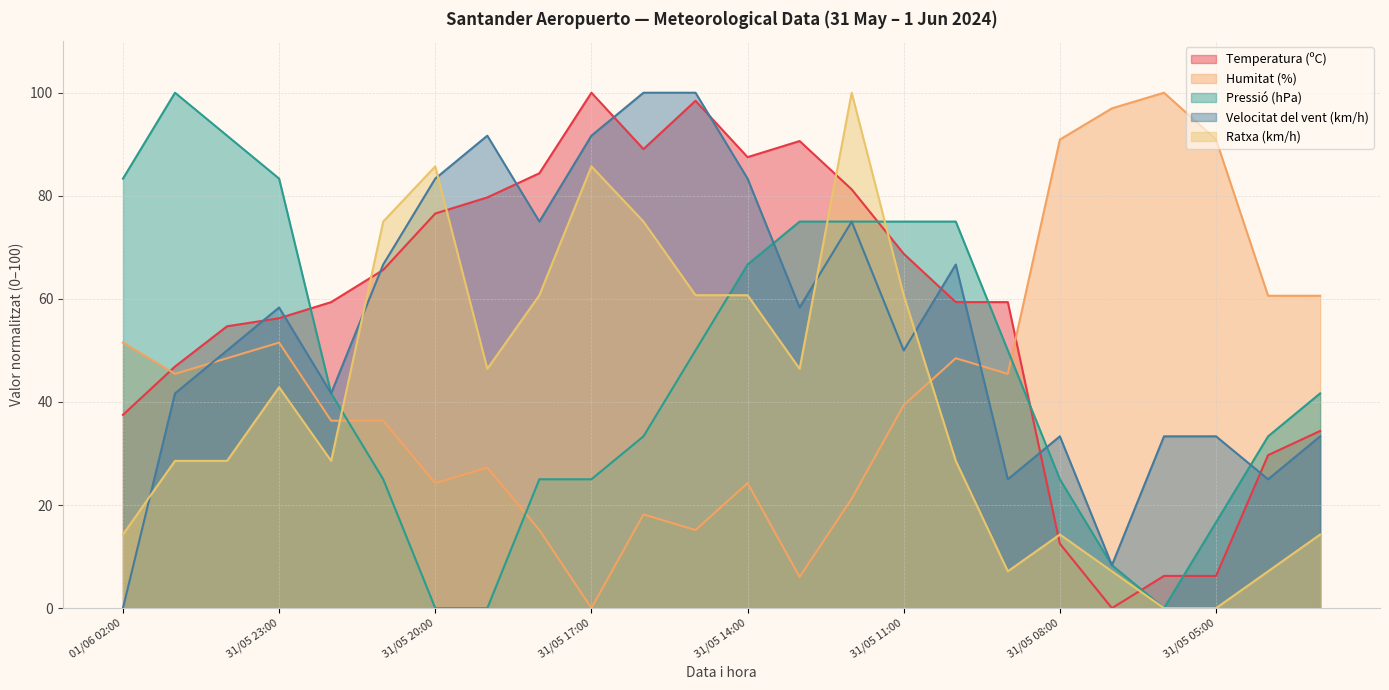

Reading left to right, transcribe all the data shown in this chart.

Temperatura (ºC): 37.5	46.9	54.7	56.2	59.4	65.6	76.6	79.7	84.4	100.0	89.1	98.4	87.5	90.6	81.3	68.8	59.4	59.4	12.5	0.0	6.3	6.3	29.7	34.4
Humitat (%): 51.5	45.5	48.5	51.5	36.4	36.4	24.2	27.3	15.2	0.0	18.2	15.2	24.2	6.1	21.2	39.4	48.5	45.5	90.9	97.0	100.0	90.9	60.6	60.6
Pressió (hPa): 83.3	100.0	91.7	83.3	41.7	25.0	0.0	0.0	25.0	25.0	33.3	50.0	66.7	75.0	75.0	75.0	75.0	50.0	25.0	8.3	0.0	16.7	33.3	41.7
Velocitat del vent (km/h): 0.0	41.7	50.0	58.3	41.7	66.7	83.3	91.7	75.0	91.7	100.0	100.0	83.3	58.3	75.0	50.0	66.7	25.0	33.3	8.3	33.3	33.3	25.0	33.3
Ratxa (km/h): 14.3	28.6	28.6	42.9	28.6	75.0	85.7	46.4	60.7	85.7	75.0	60.7	60.7	46.4	100.0	60.7	28.6	7.1	14.3	7.1	0.0	0.0	7.1	14.3